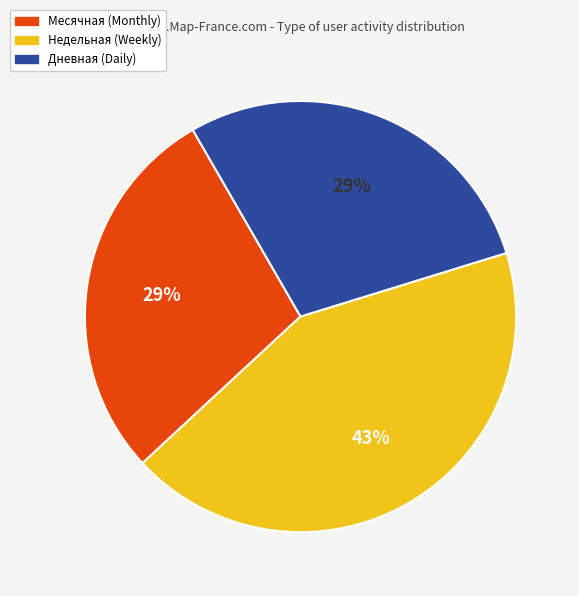

Is there any slice that represents more than half of the pie?

No